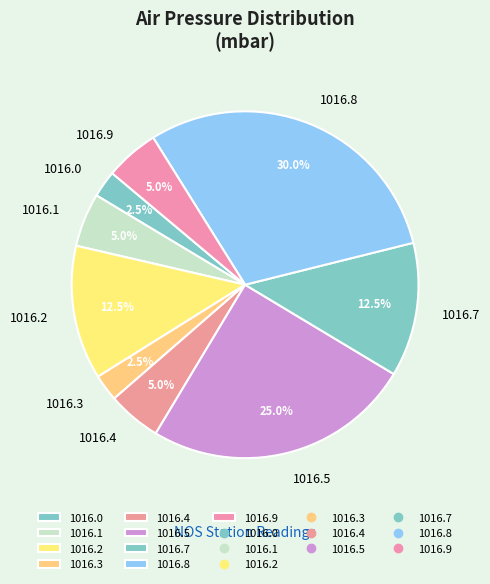

Which slice is the largest?

1016.8